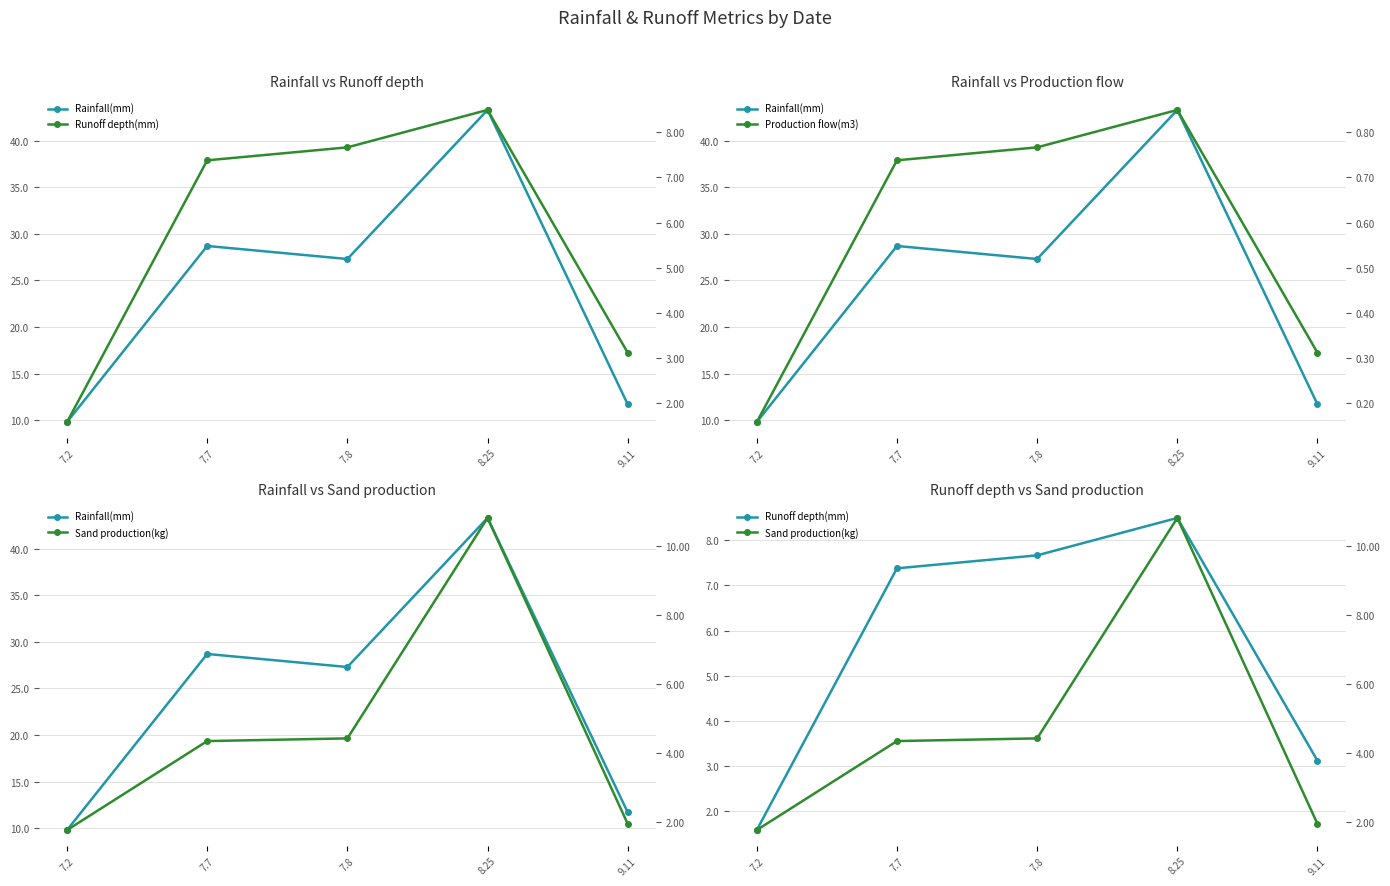

True or false: Production flow(m3) has more than 1 points higher than both neighbors.

False